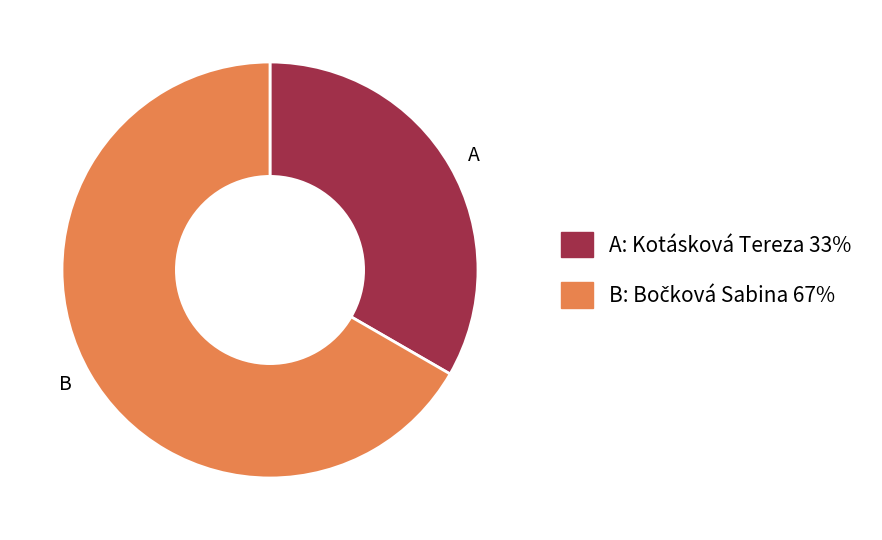

What is the smallest slice in the pie chart?

A